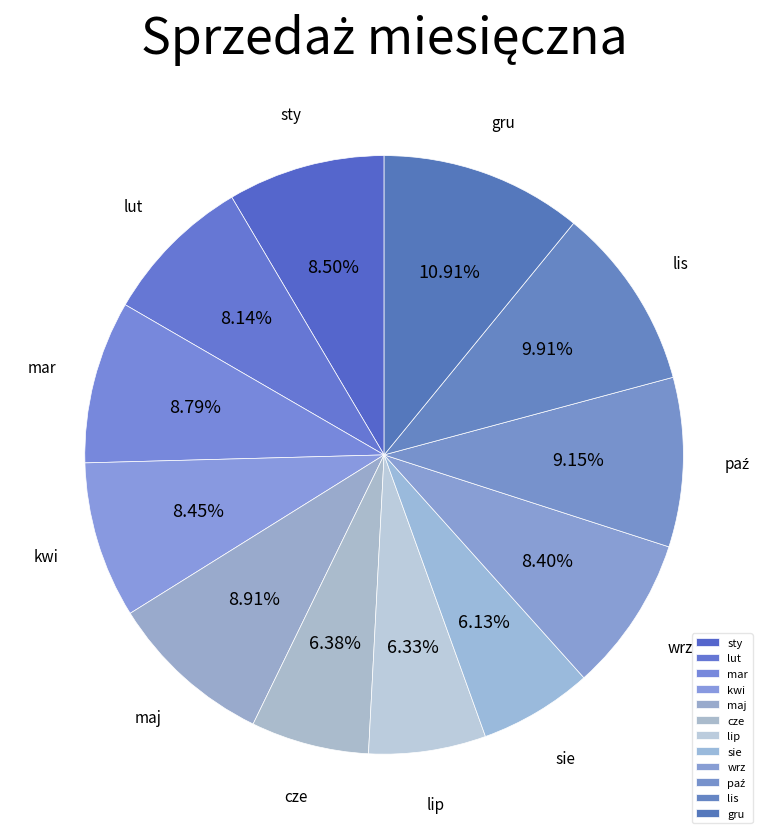

Which slice is the largest?

gru